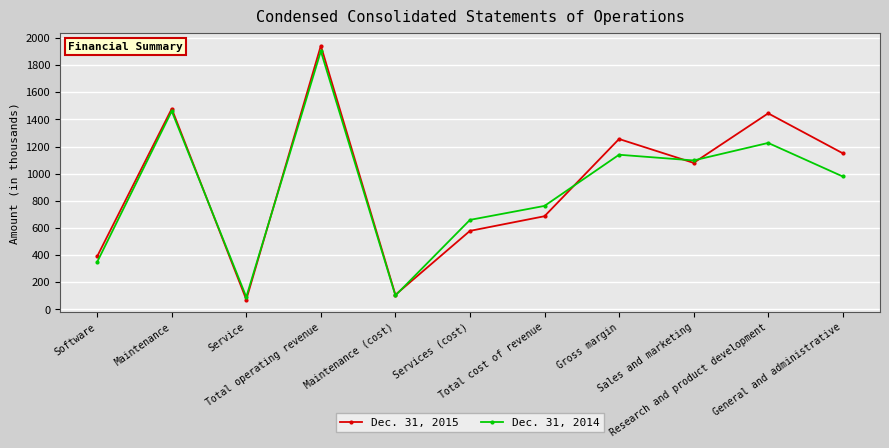

What is the average value of the Dec. 31, 2015 series?

927